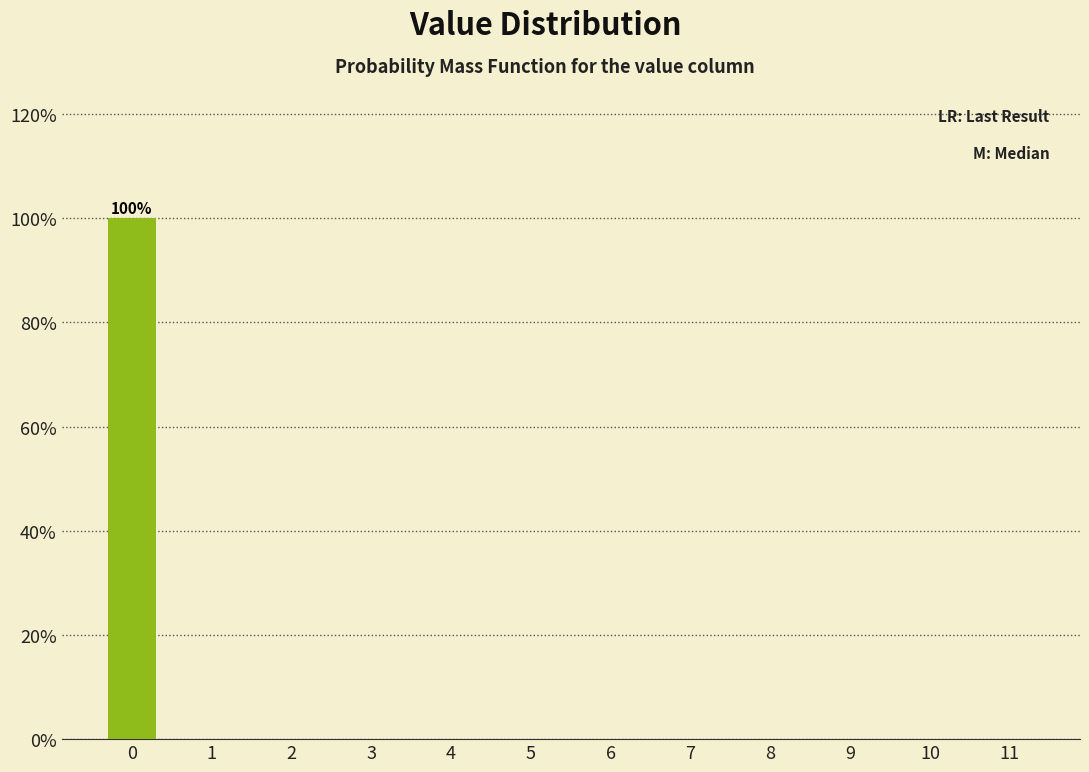

Reading left to right, extract all data points from this chart.

0=100	1=0	2=0	3=0	4=0	5=0	6=0	7=0	8=0	9=0	10=0	11=0